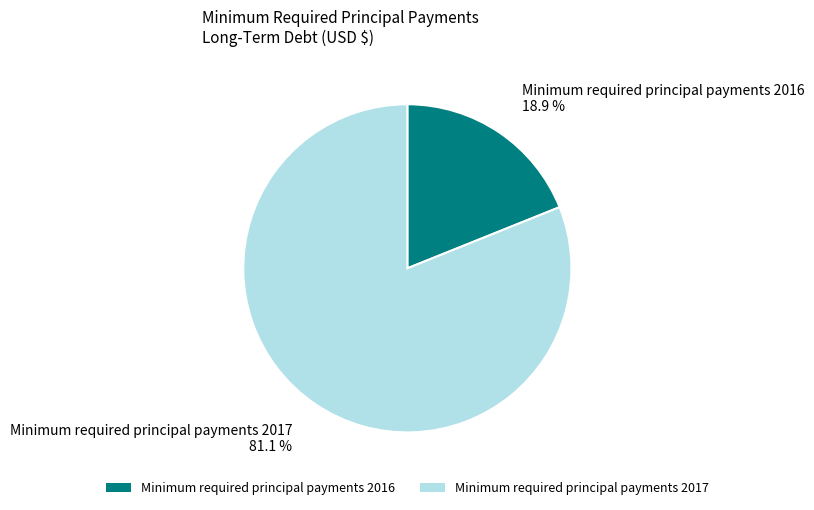

Which slice is the largest?

Minimum required principal payments 2017